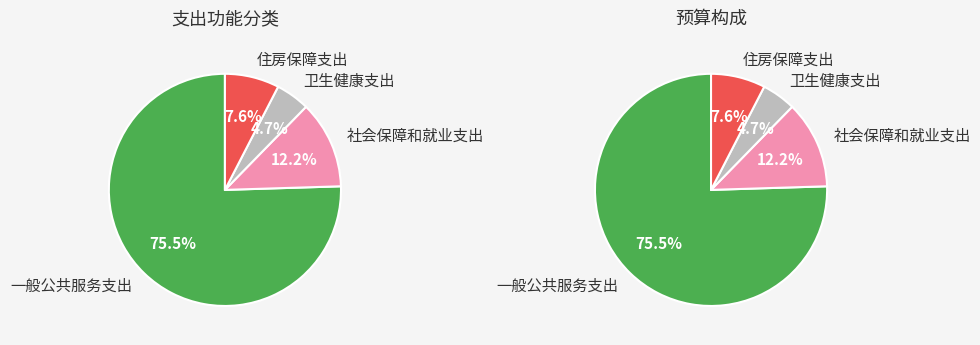

Which category has the biggest portion of the pie?

一般公共服务支出